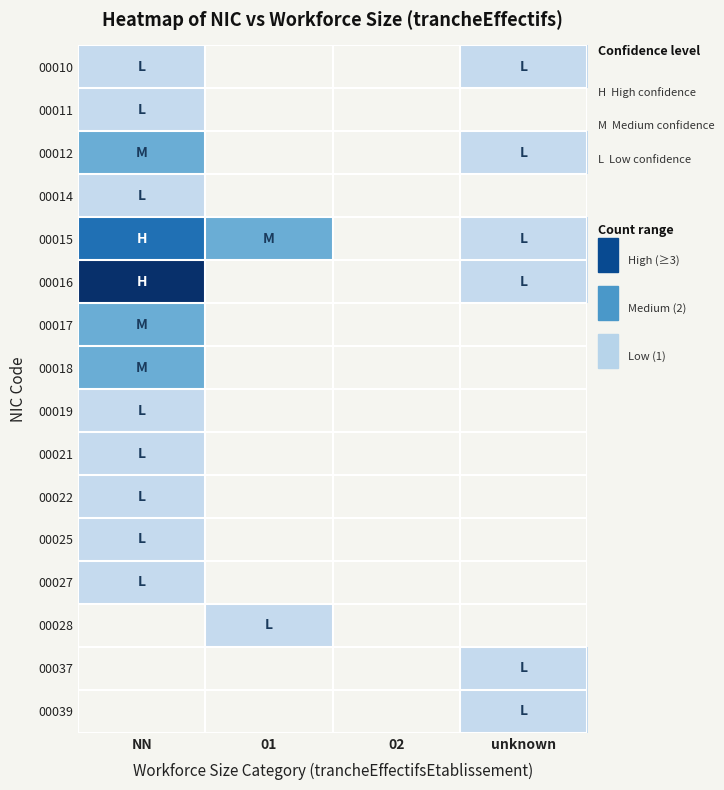

Which category has the lowest value across all series?

01